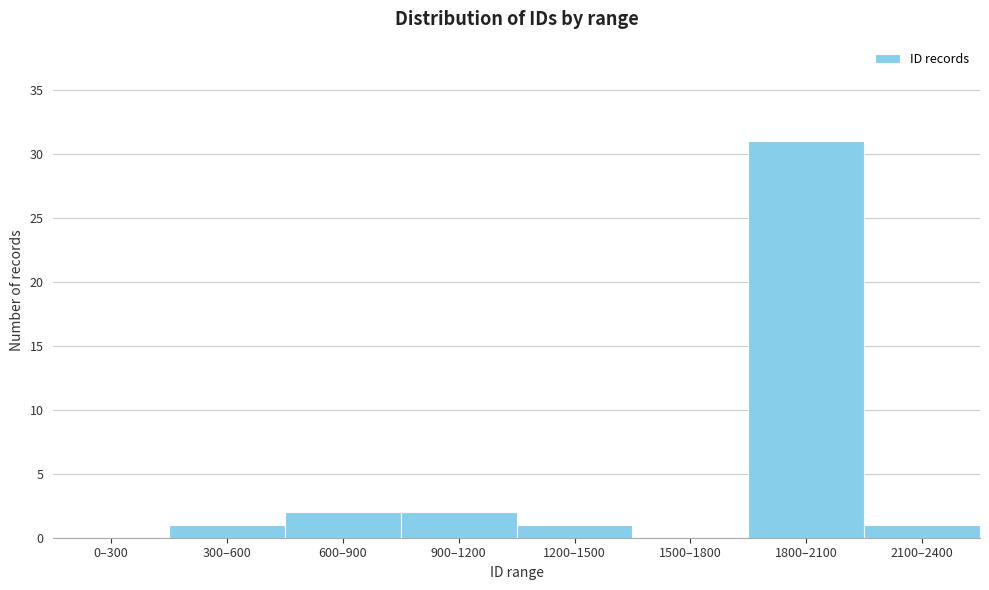

Reading left to right, transcribe all the data shown in this chart.

0–300=0	300–600=1	600–900=2	900–1200=2	1200–1500=1	1500–1800=0	1800–2100=31	2100–2400=1